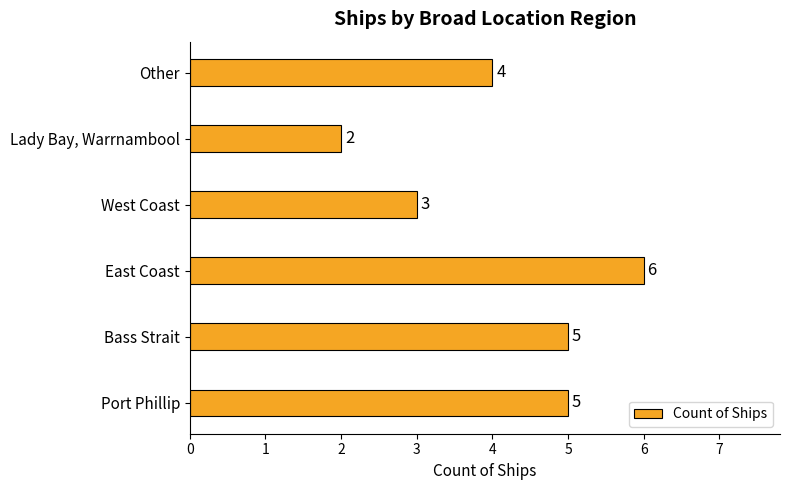

What is the difference between the maximum and minimum values?

4